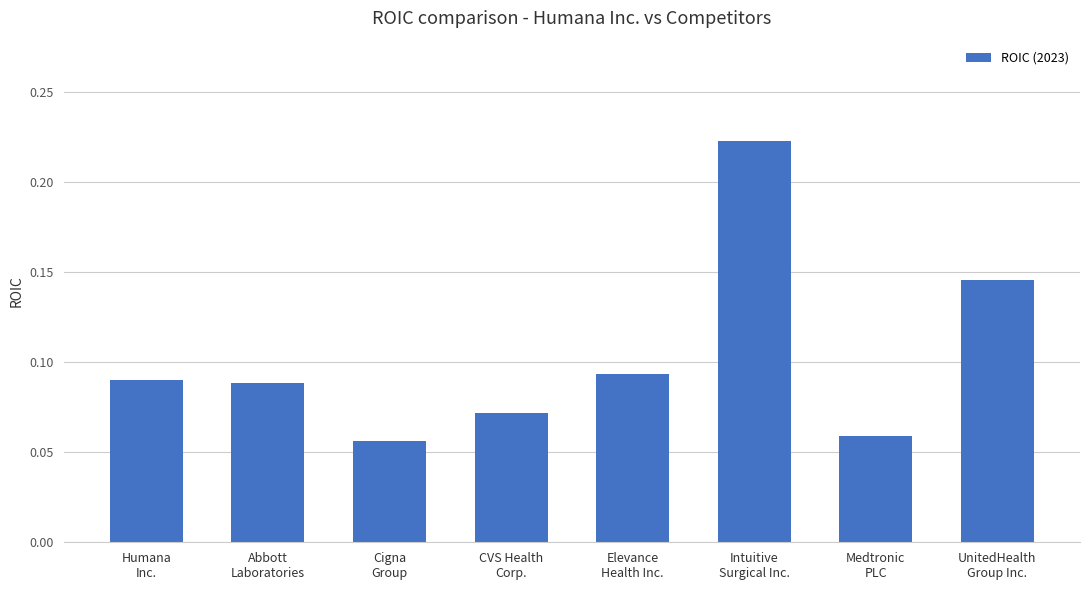

Count the number of data series in this chart.

1